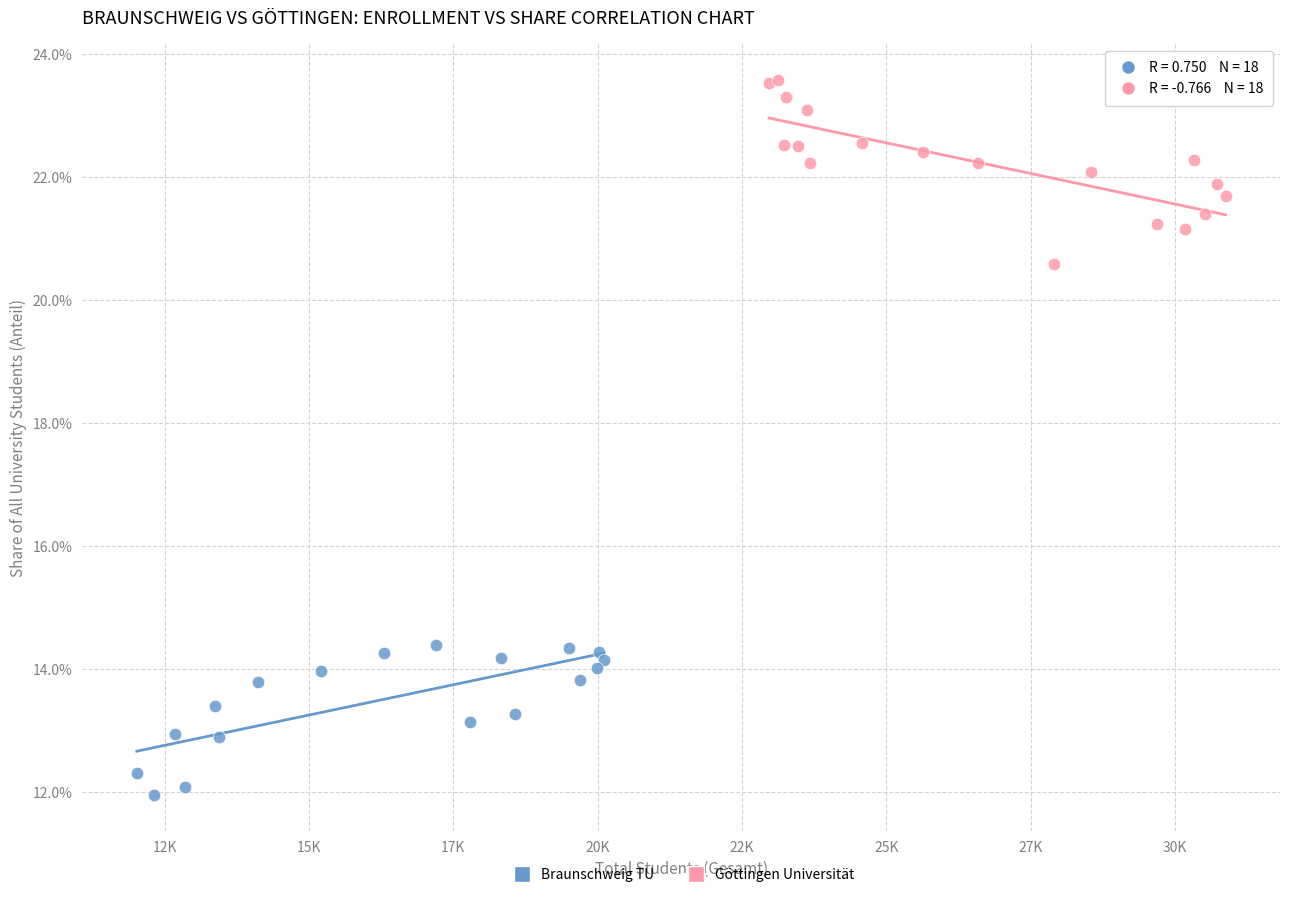

What are all the series names shown in the legend?

Braunschweig TU, Göttingen Universität